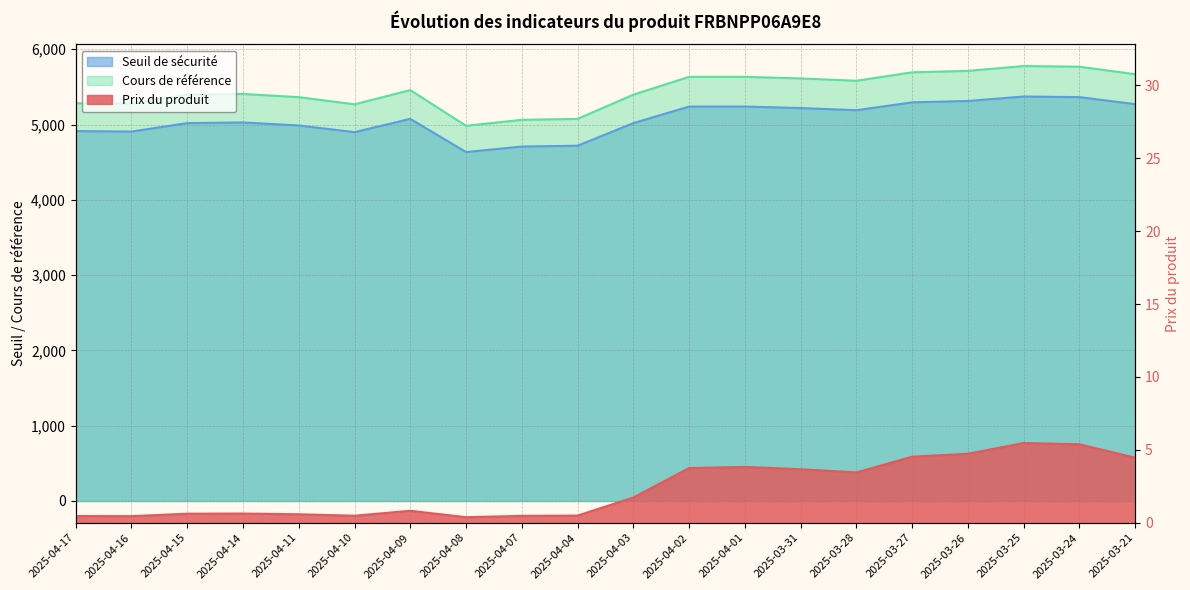

Read the Seuil de sécurité value at 2025-04-01.

5238.7